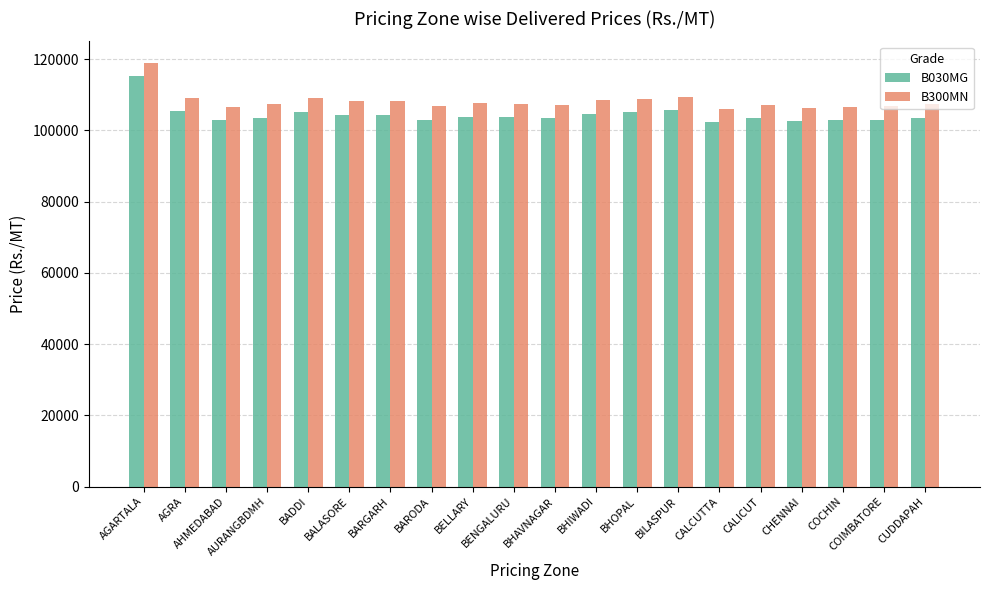

The B030MG series shows 105262 at BADDI. True or false?

True